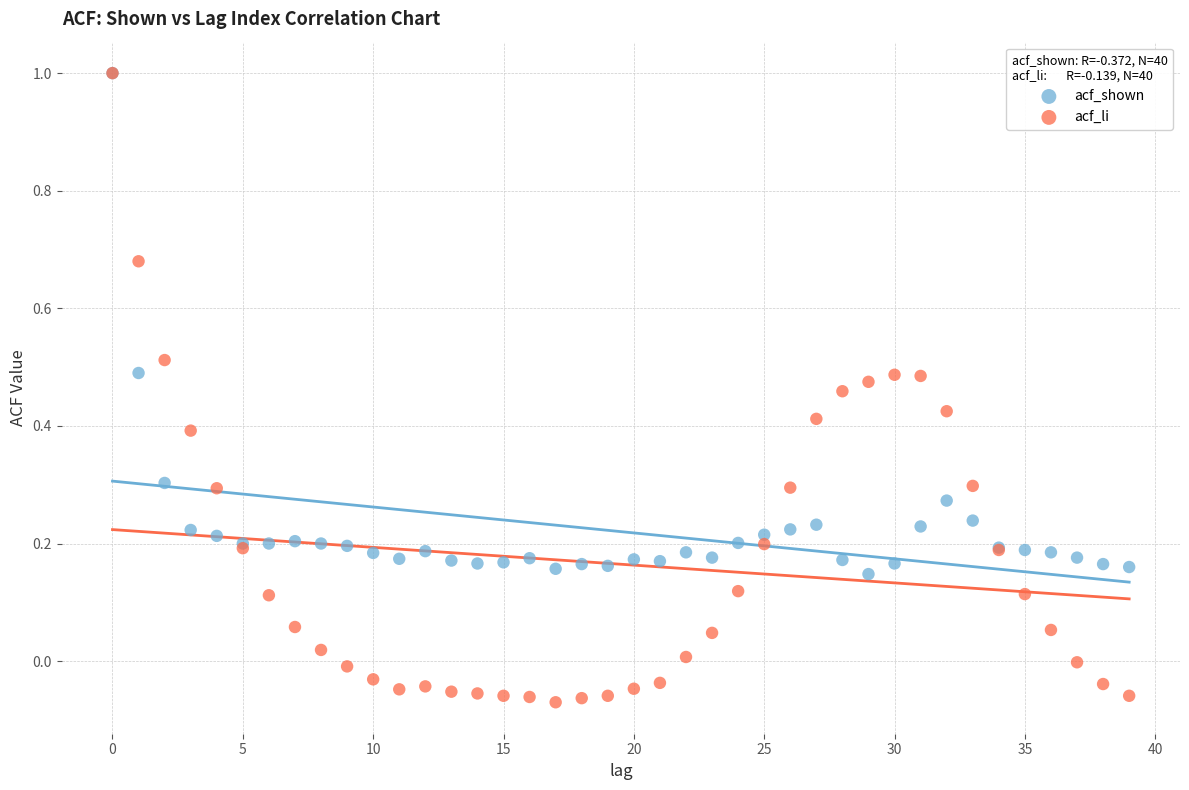

What are all the series names shown in the legend?

acf_shown, acf_li